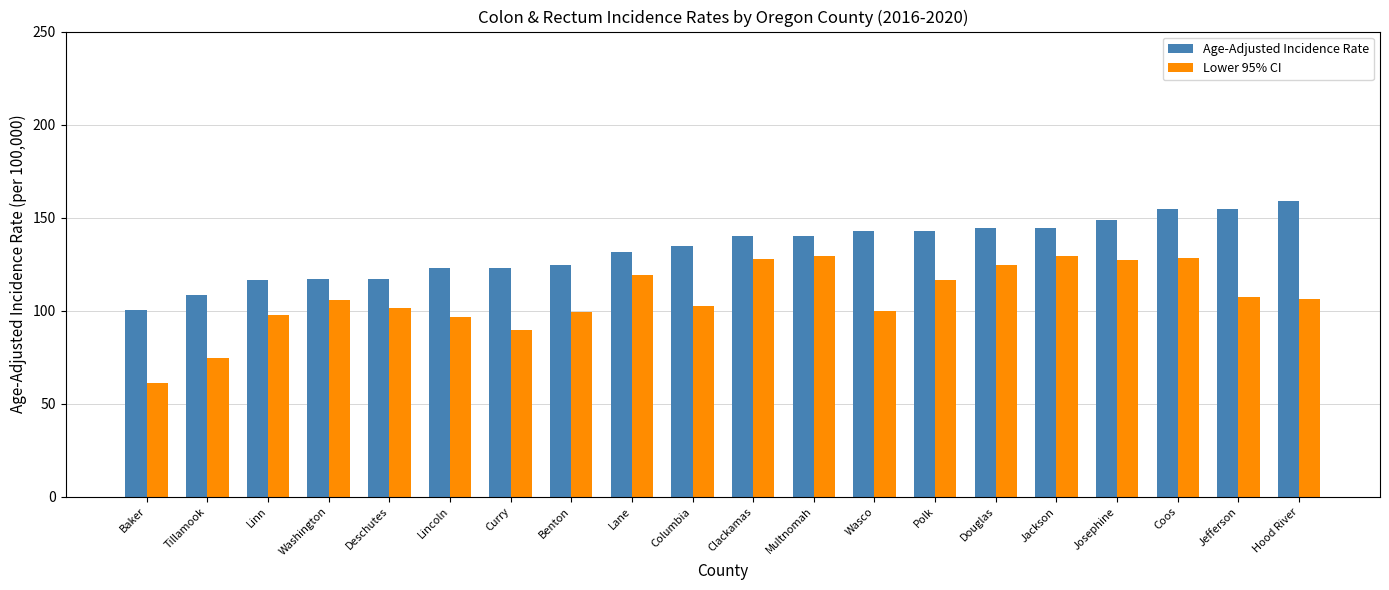

Rank the series by their maximum value, from lowest to highest.

Lower 95% CI, Age-Adjusted Incidence Rate